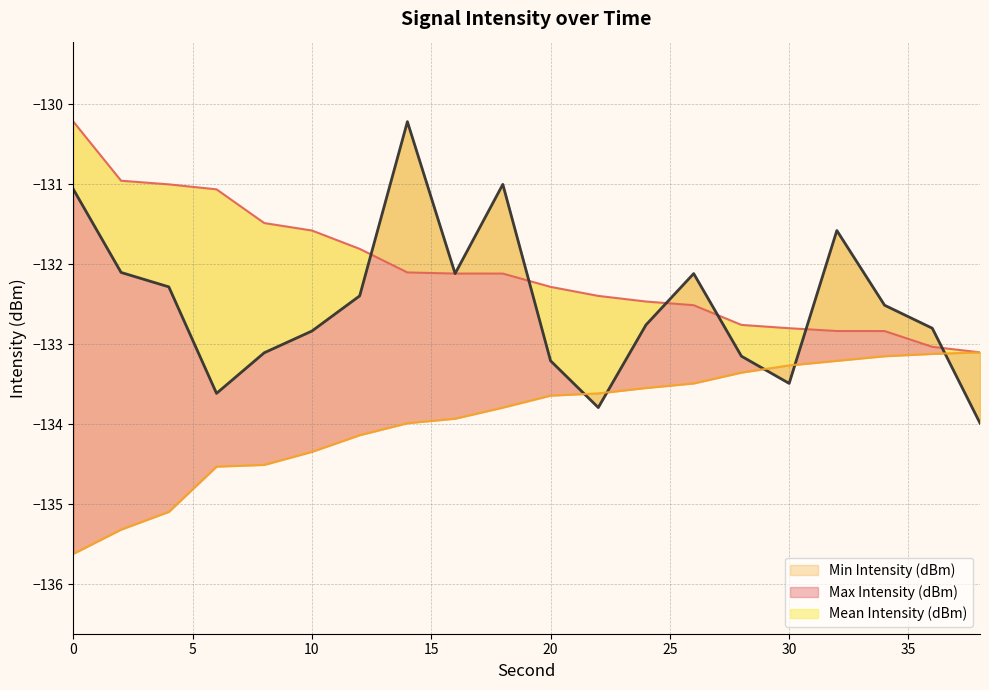

What are all the series names shown in the legend?

Mean Intensity (dBm), Min Intensity (dBm), Max Intensity (dBm)